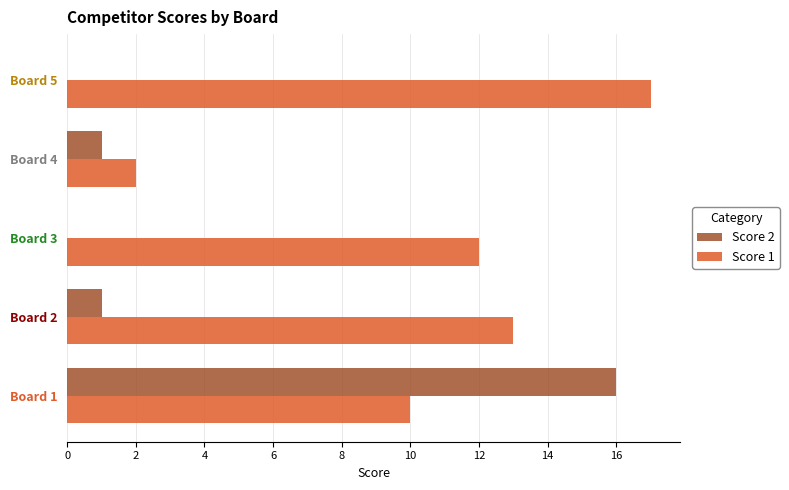

Which category has the highest value across all series?

Board 5